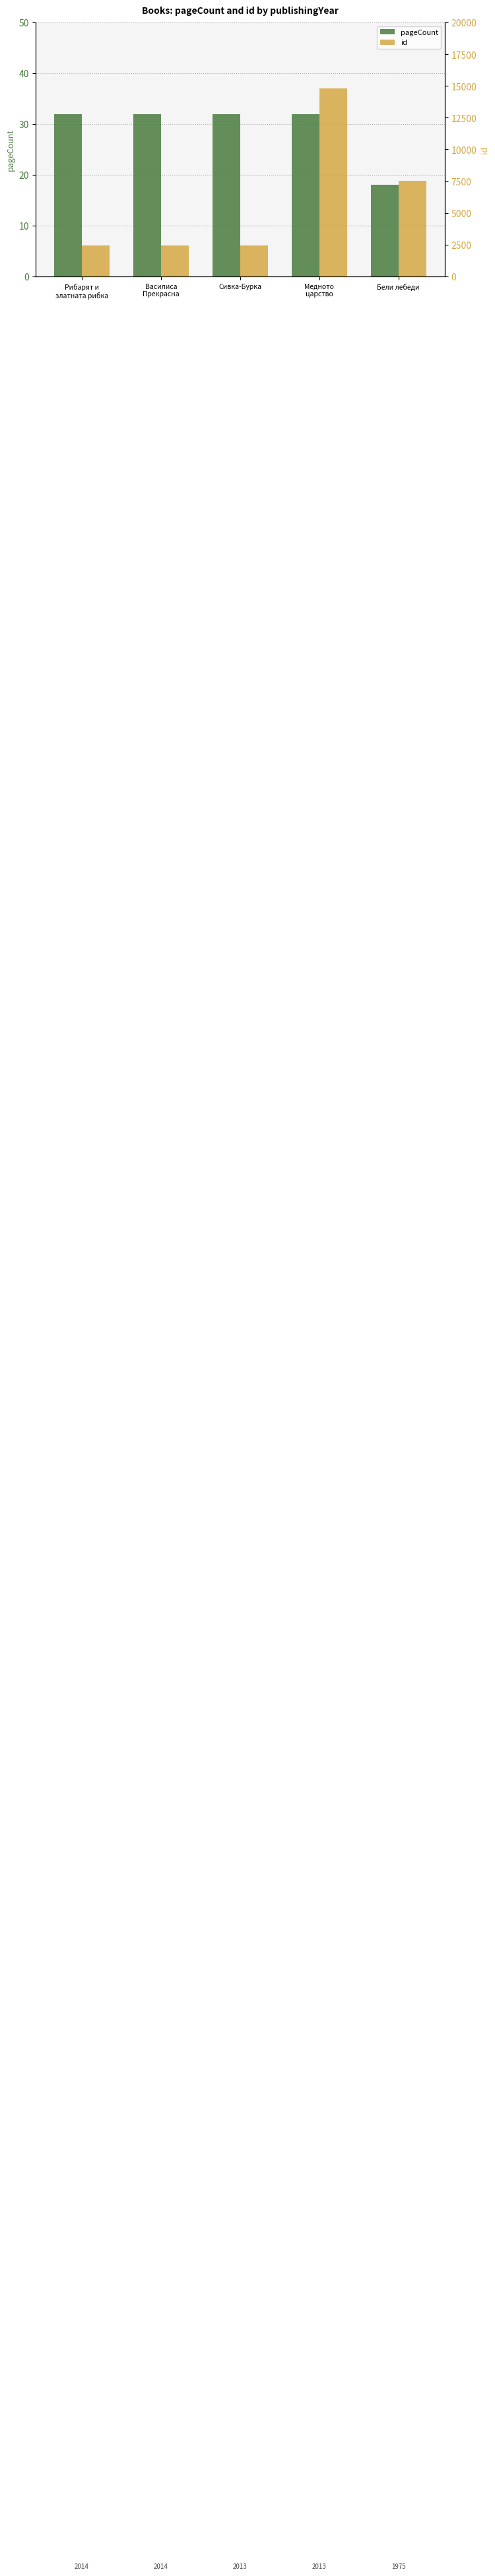

The value of pageCount at Василиса
Прекрасна is 12. True or false?

False